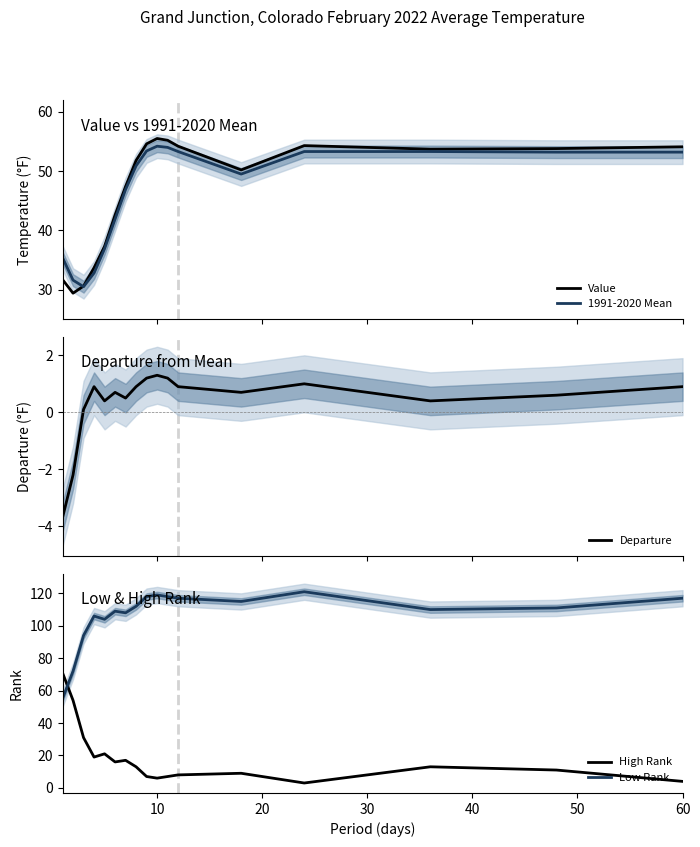

True or false: Low Rank and High Rank cross at least once.

True